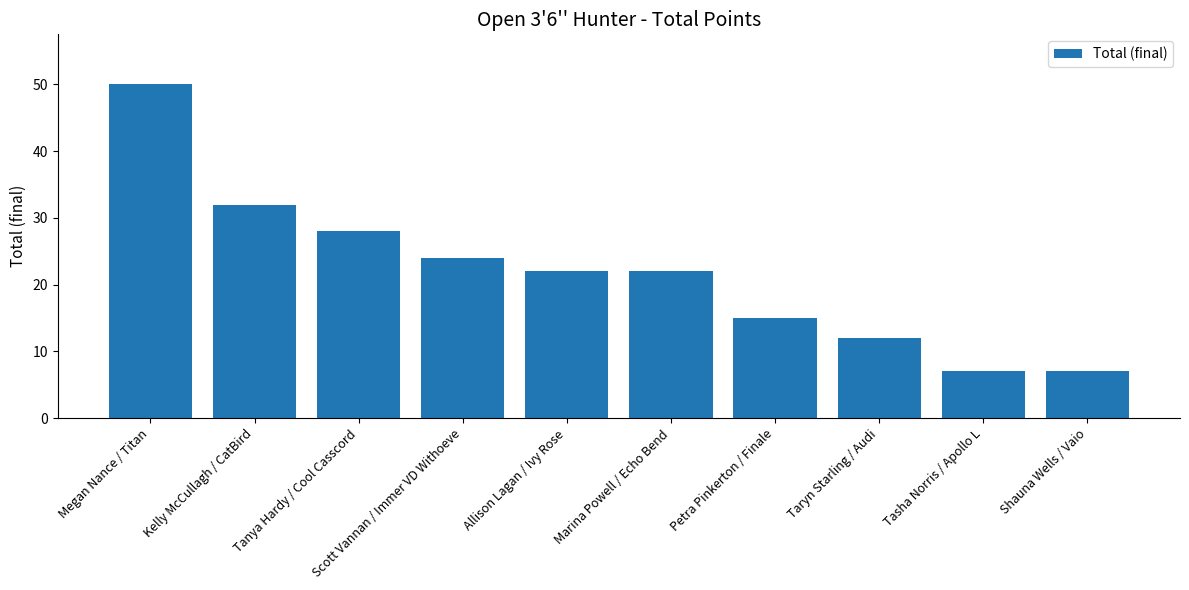

True or false: the data shows 12 at Taryn Starling / Audi.

True